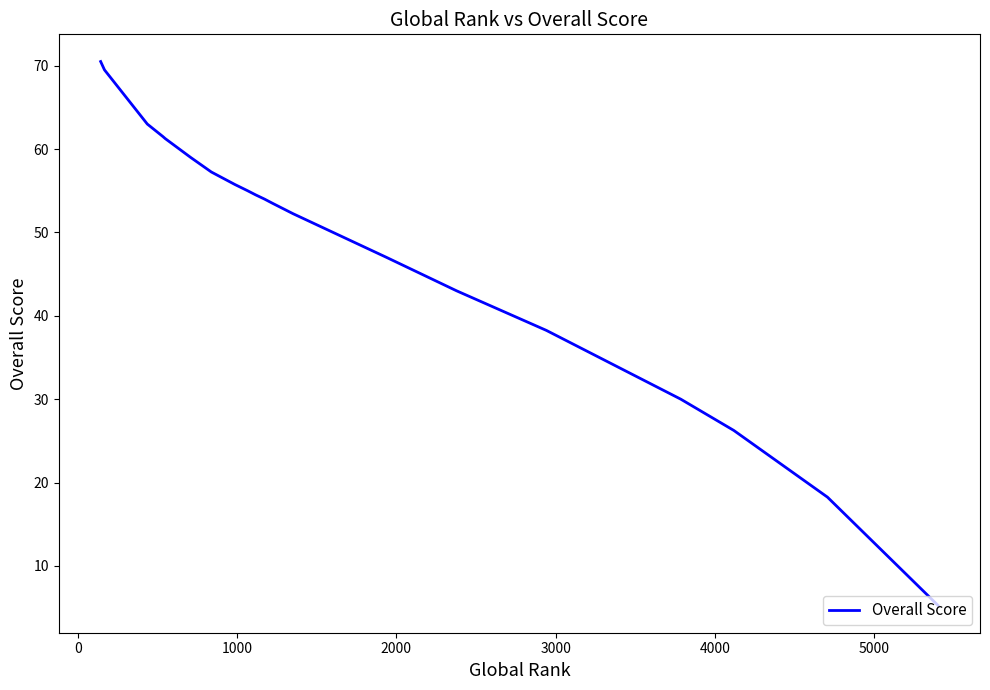

What is the maximum value shown in the chart?

70.5